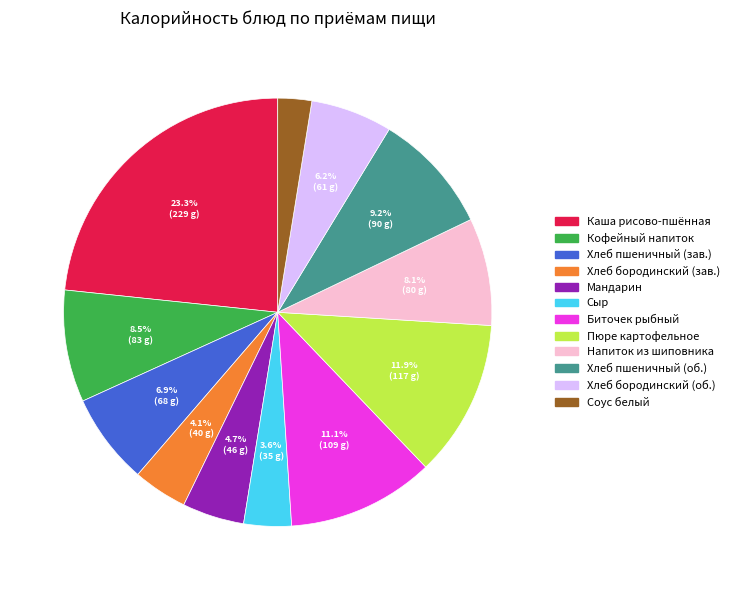

What is the largest slice in the pie chart?

Каша рисово-пшённая